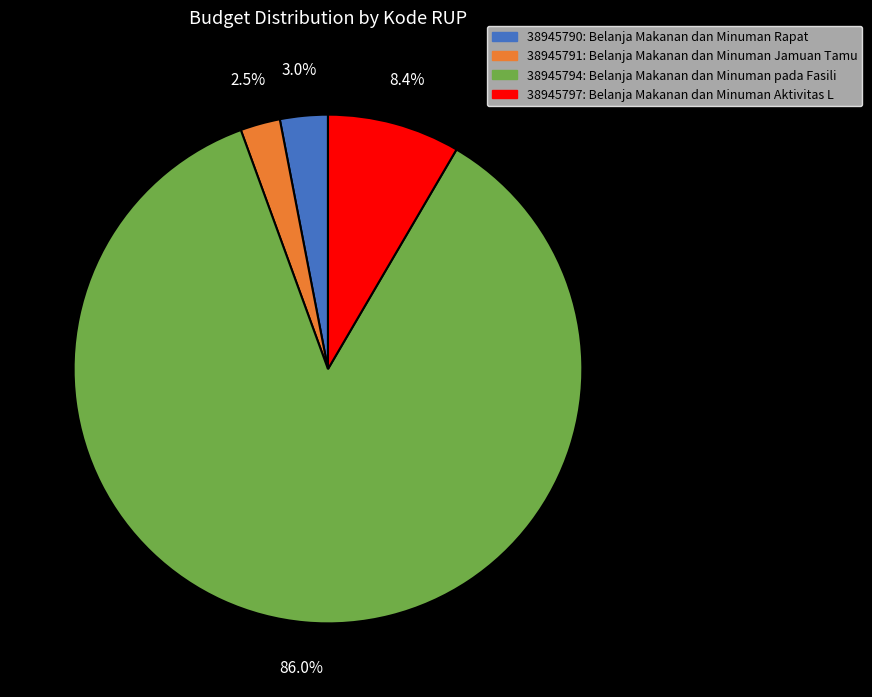

To the nearest percent, what portion does 38945797 represent?

8%